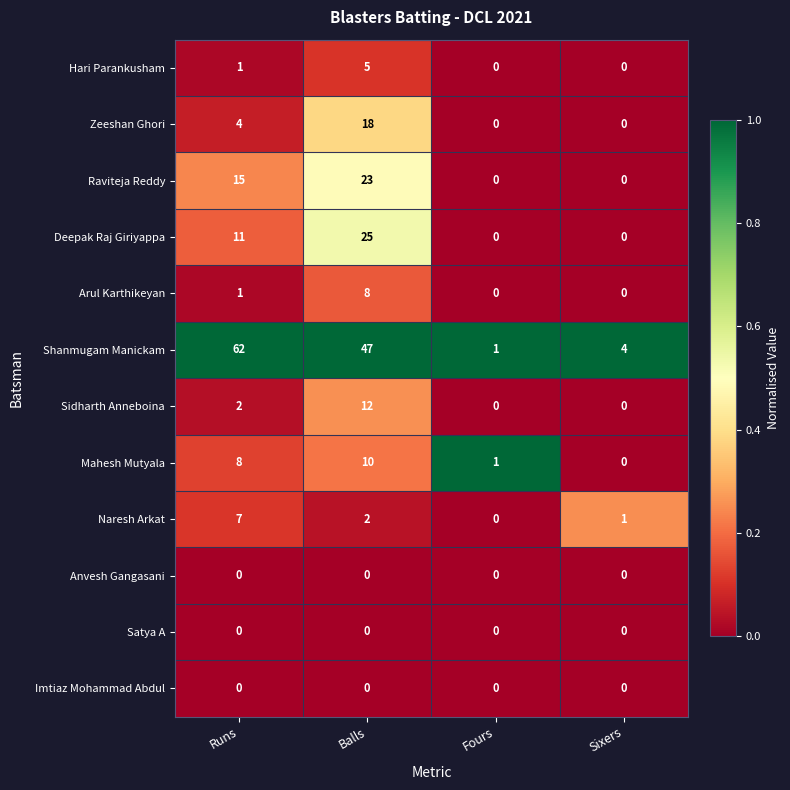

The Sidharth Anneboina series shows 3 at Runs. True or false?

False